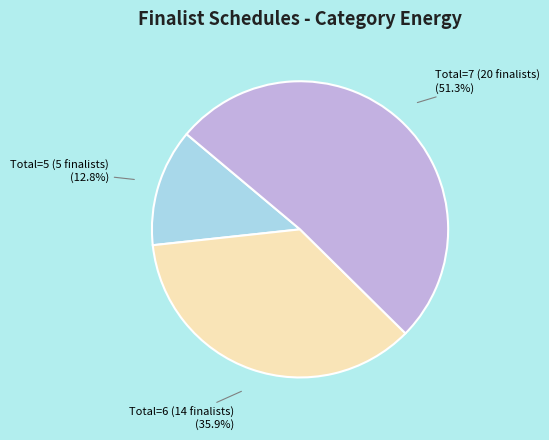

What percentage do Total=5 (5 finalists) and Total=6 (14 finalists) together represent?

48.7%